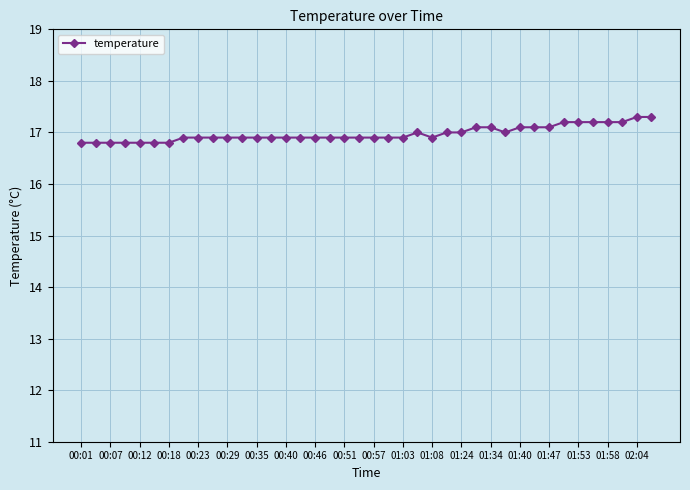

What is the value of the 37th point from the left?

17.2